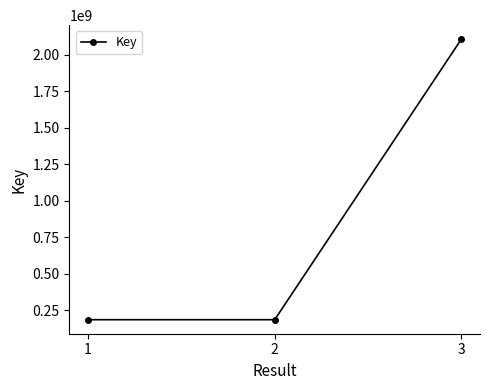

Which has a higher value, 1 or 3?

3